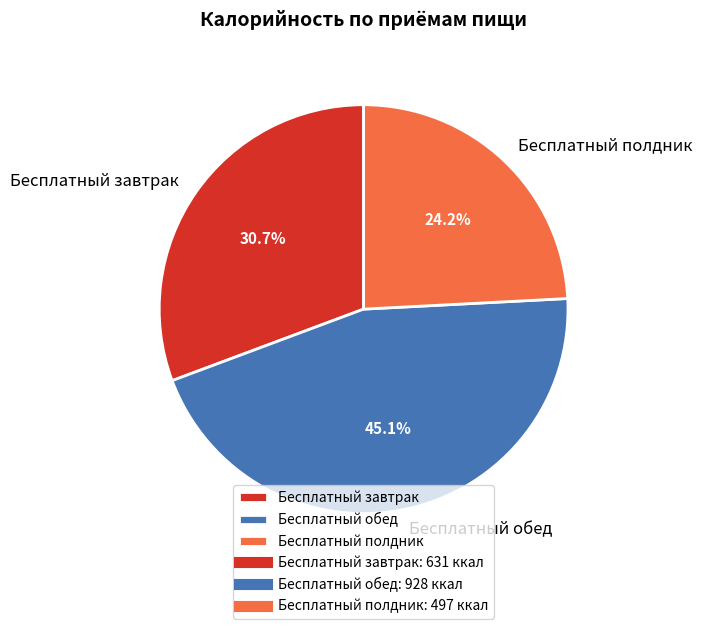

Does Бесплатный завтрак account for over 50% of the chart?

No